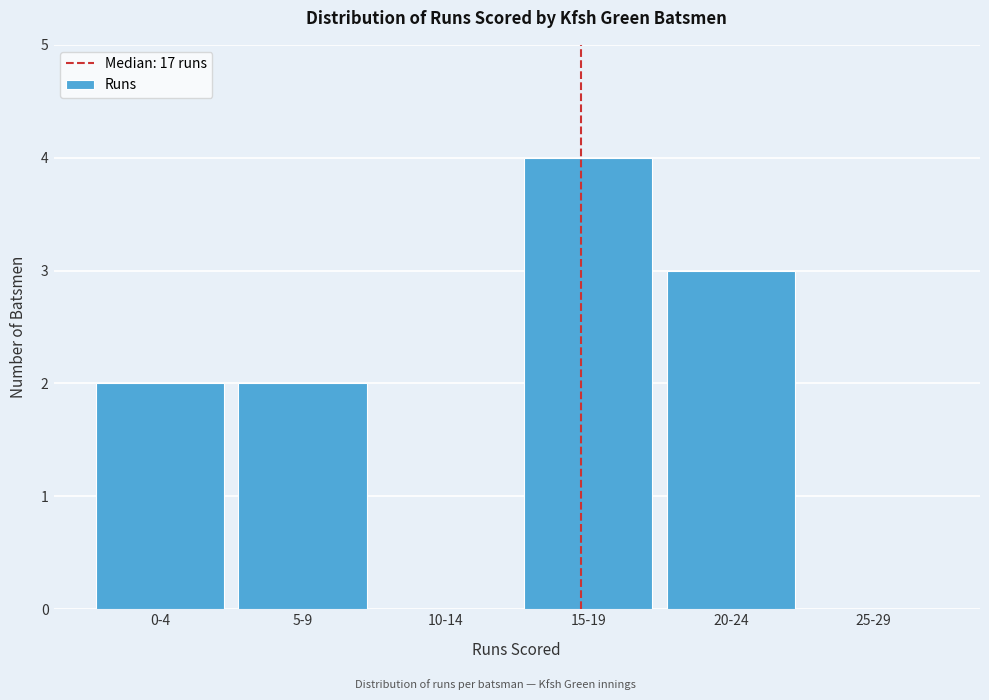

Reading left to right, transcribe all the data shown in this chart.

0-4=2	5-9=2	10-14=0	15-19=4	20-24=3	25-29=0